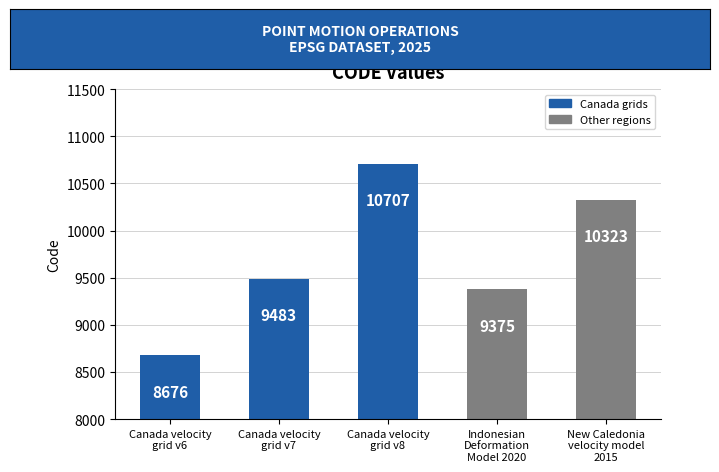

What is the label of the 1st bar from the left?

Canada velocity
grid v6